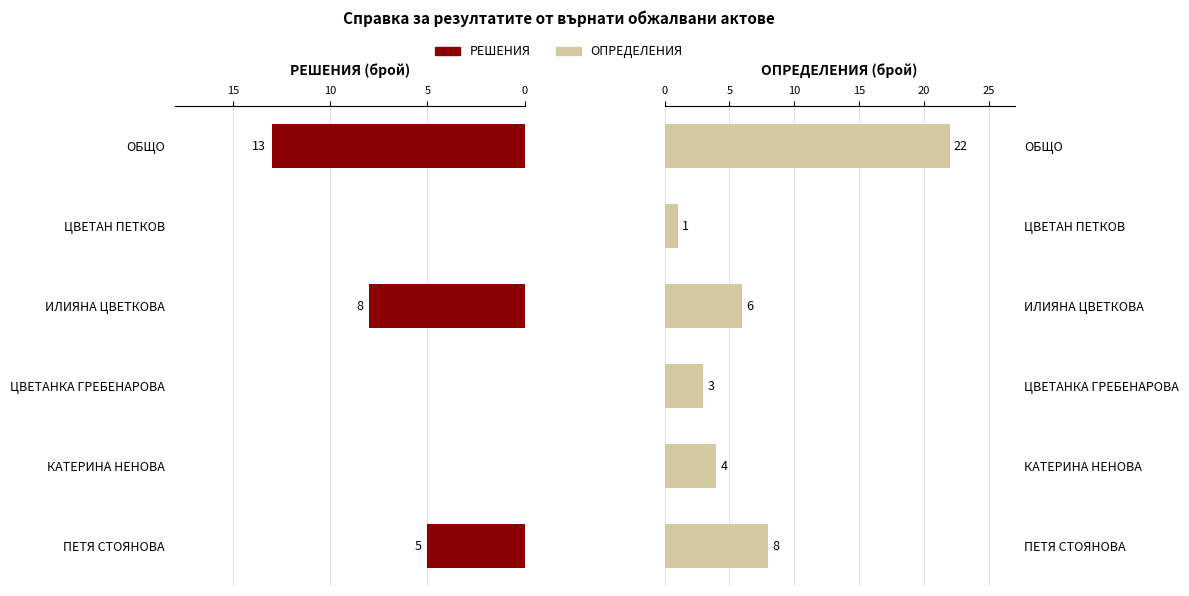

The ОПРЕДЕЛЕНИЯ series shows 10 at ОБЩО. True or false?

False